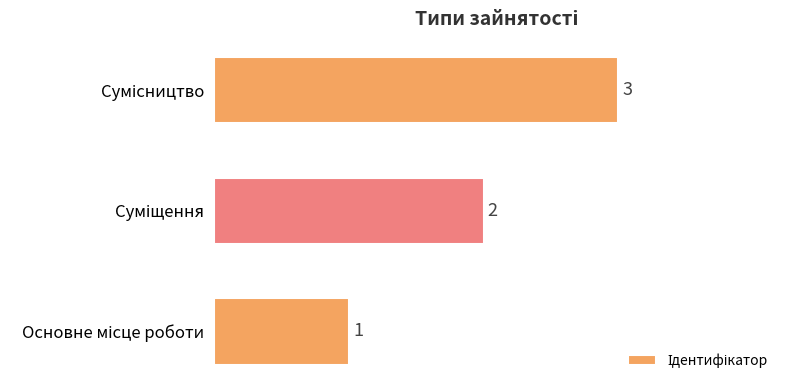

How many data points are less than 2?

1